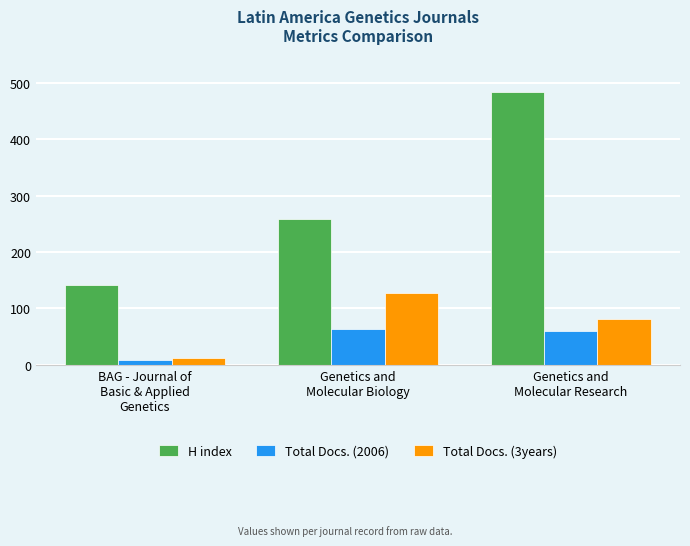

What are all the series names shown in the legend?

H index, Total Docs. (2006), Total Docs. (3years)